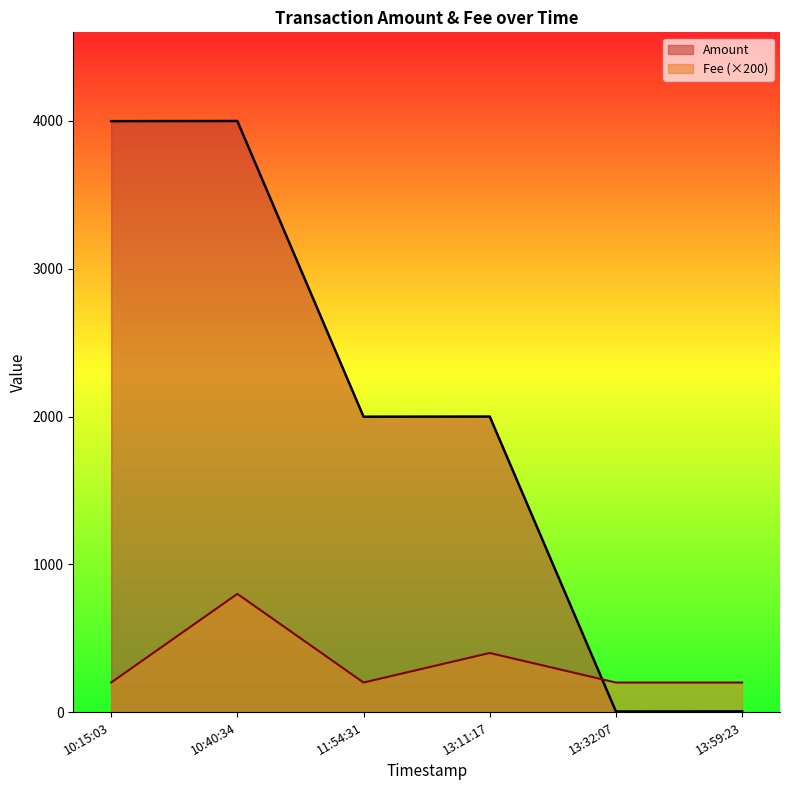

Which series has the widest spread of values?

Amount